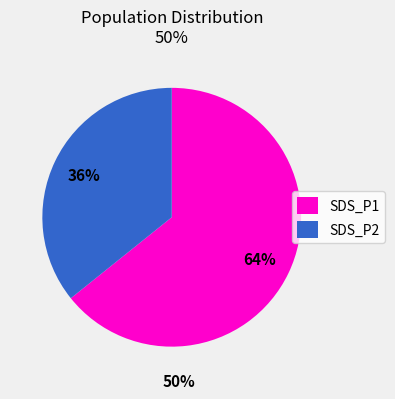

Which slice represents more than half of the pie?

SDS_P1